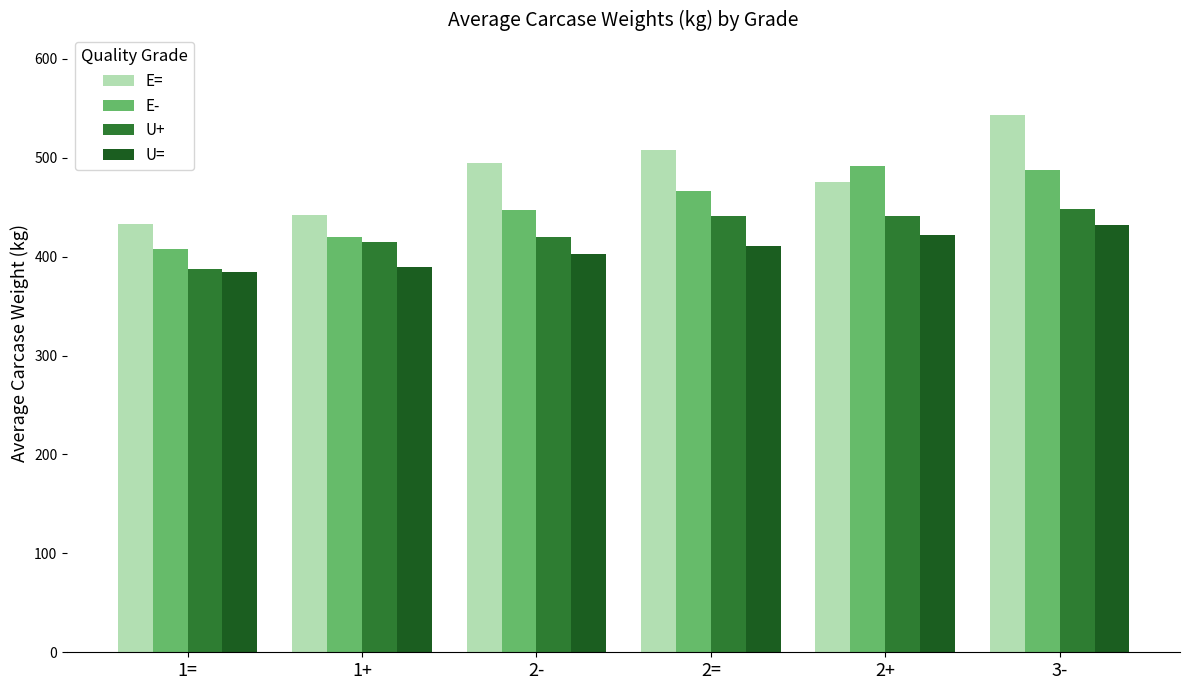

What is the greatest value displayed?

543.1